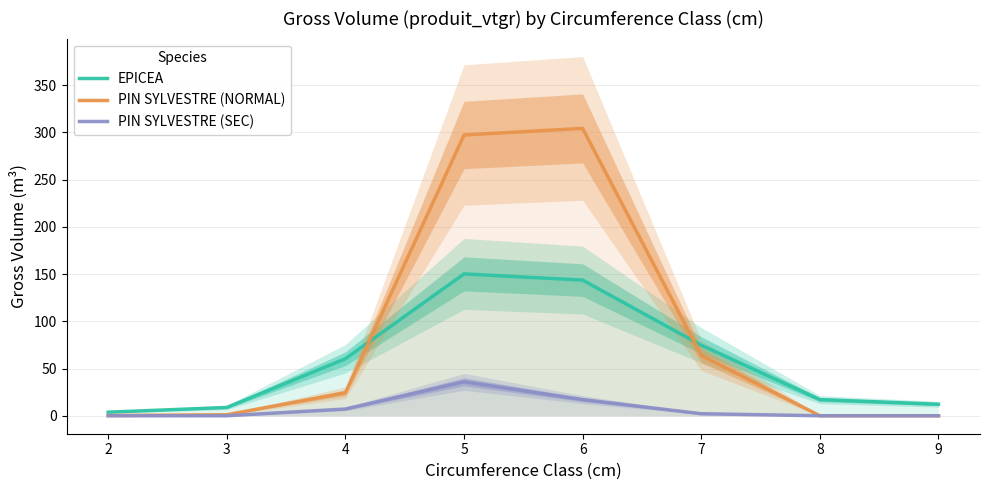

List the series in order of their peak value, lowest first.

PIN SYLVESTRE (SEC), EPICEA, PIN SYLVESTRE (NORMAL)